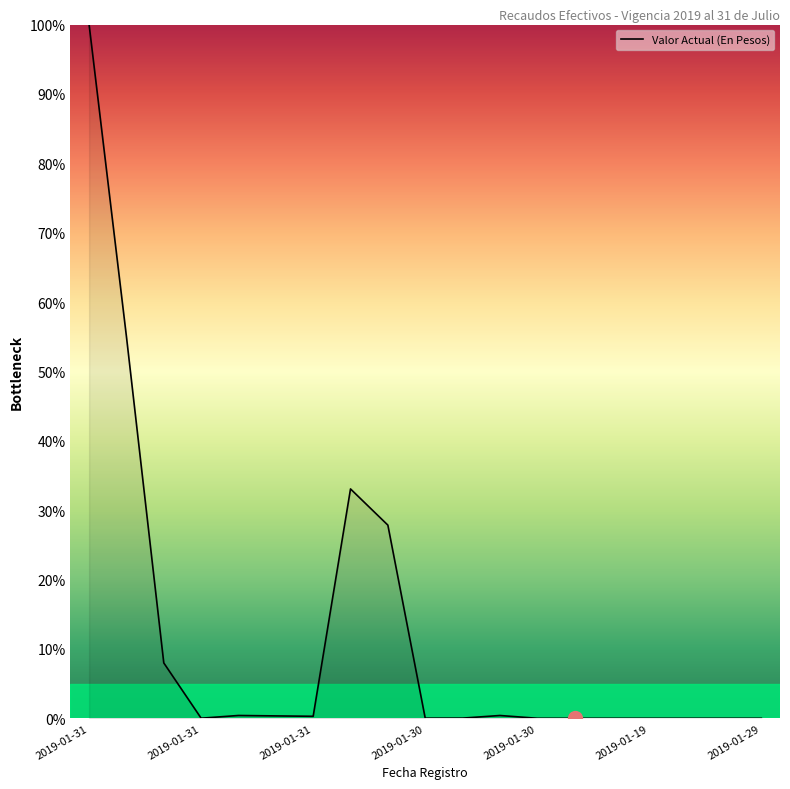

What is the difference between the maximum and minimum values?

100.0